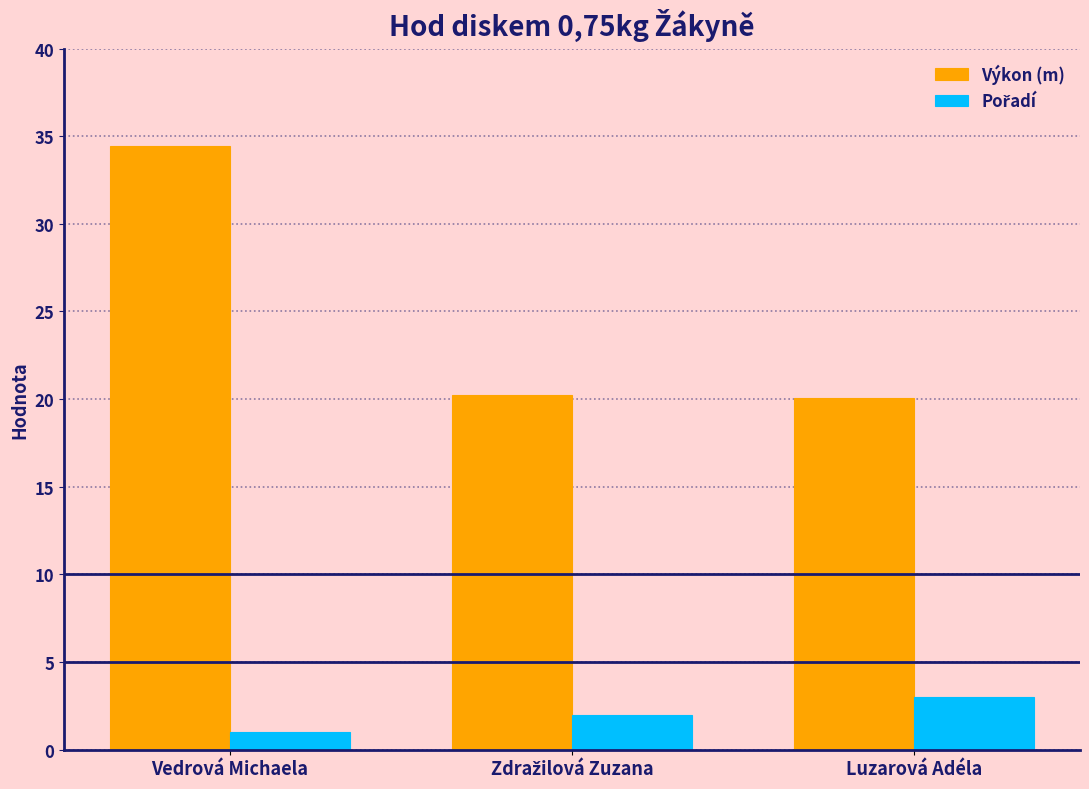

What position from the left is Vedrová Michaela?

1